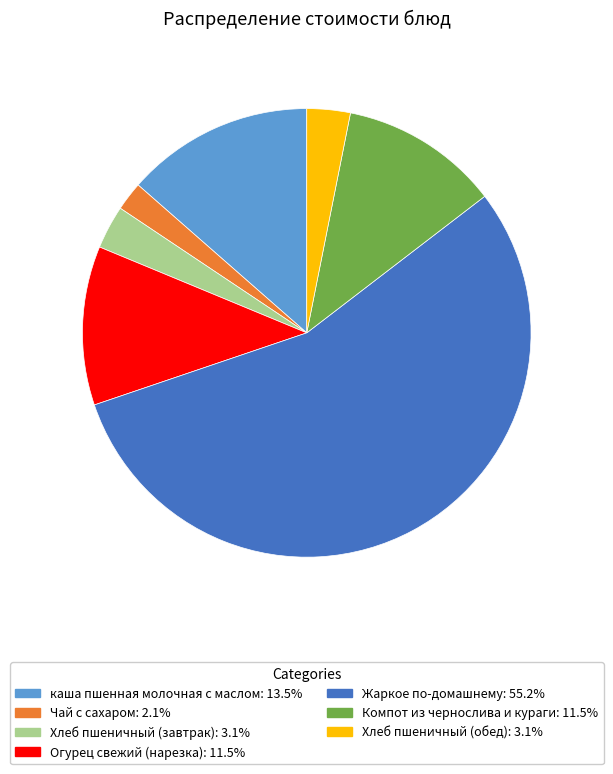

How many slices are in this pie chart?

7